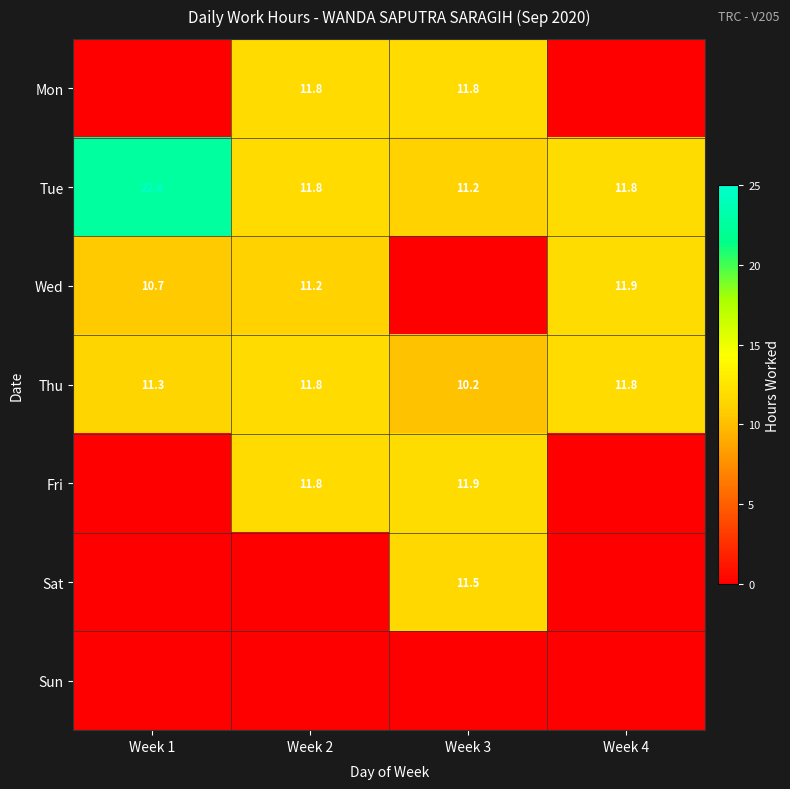

What is the difference between the Thu values at Week 2 and Week 1?

0.5